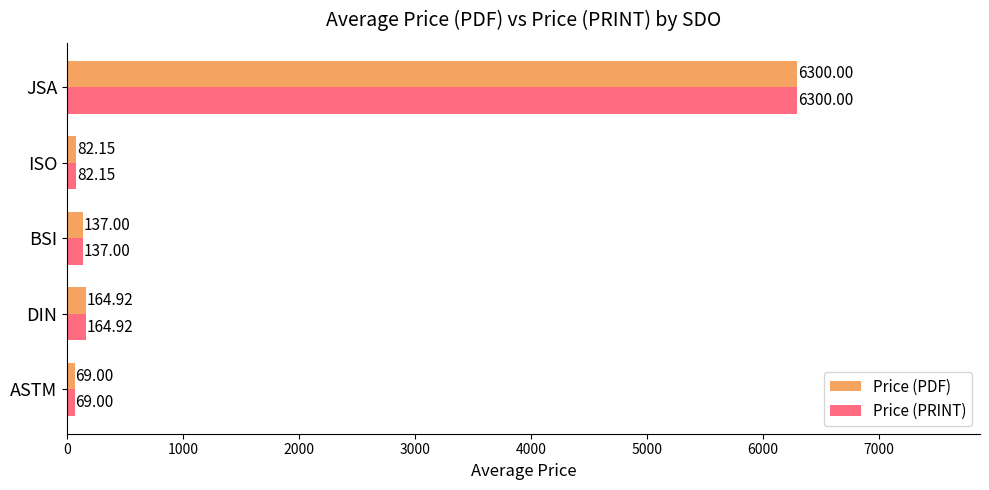

Where is Price (PRINT) nearest to the value 3184?

DIN